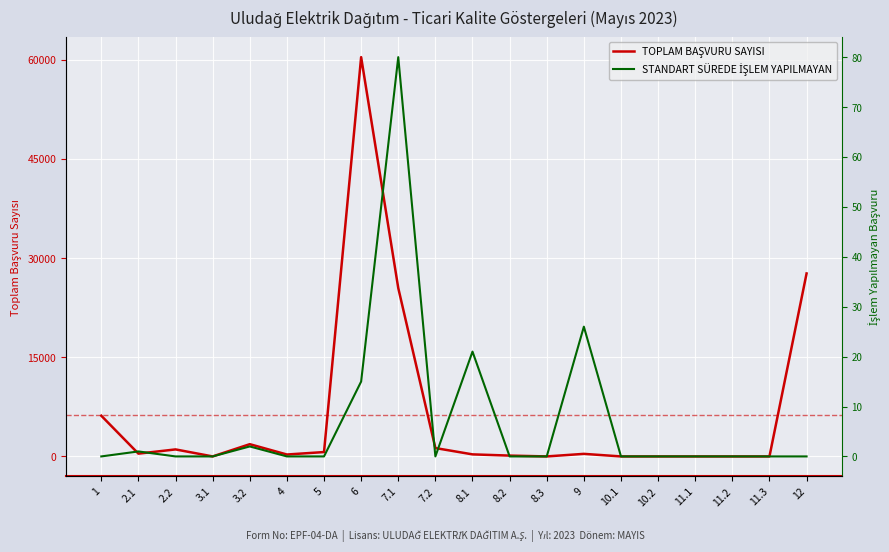

What is the label of the 8th point from the right?

8.3